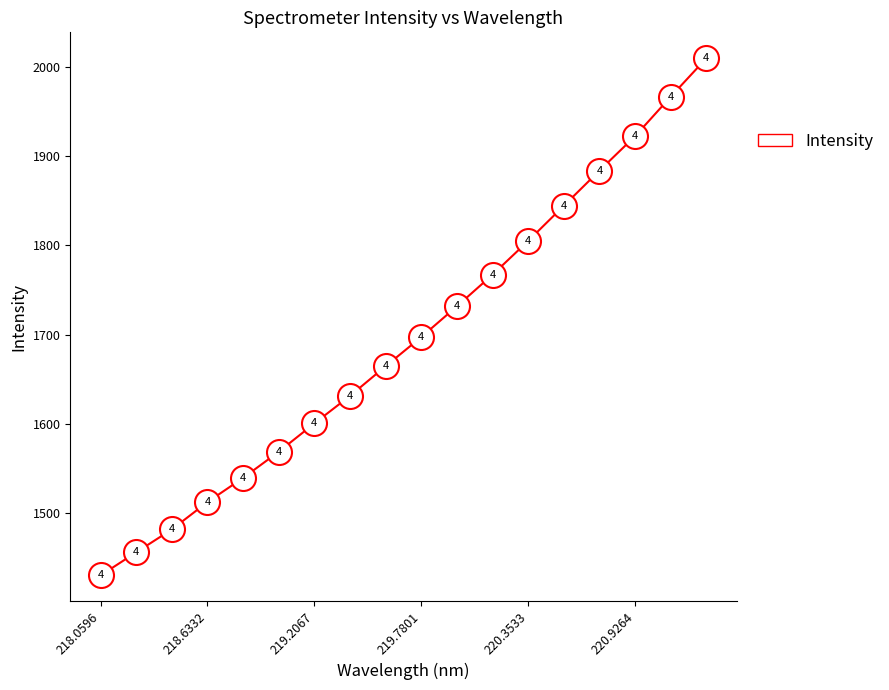

What is the value of the 16th point from the left?

1922.3